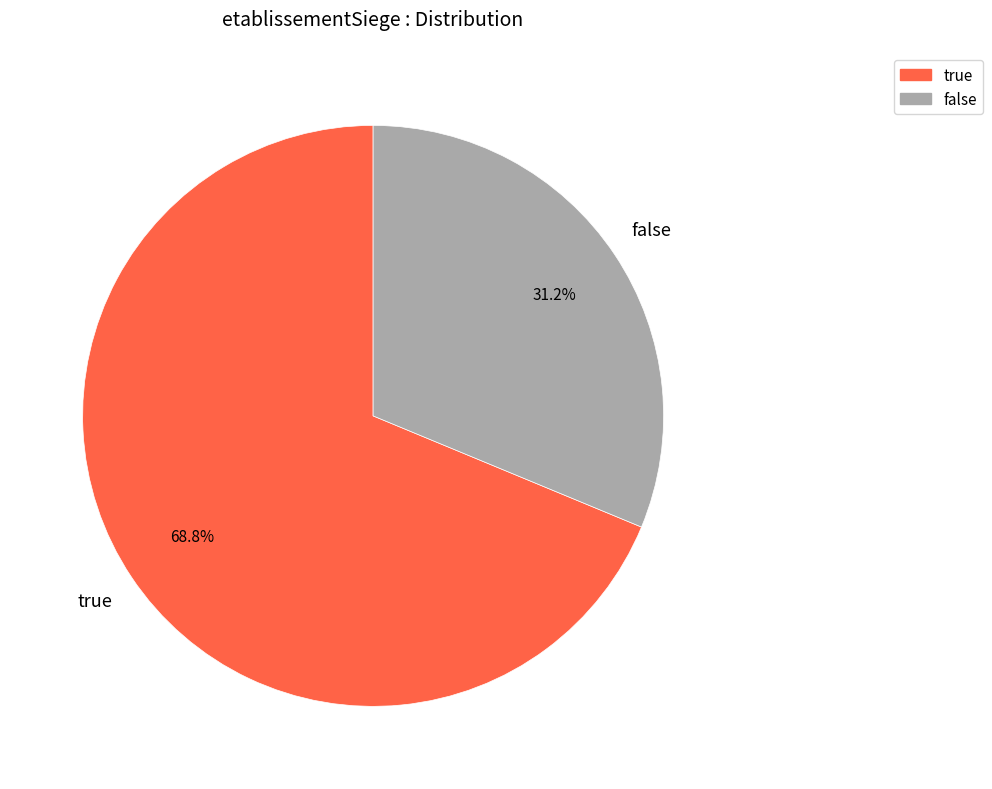

What percentage is the true slice, to the nearest percent?

69%